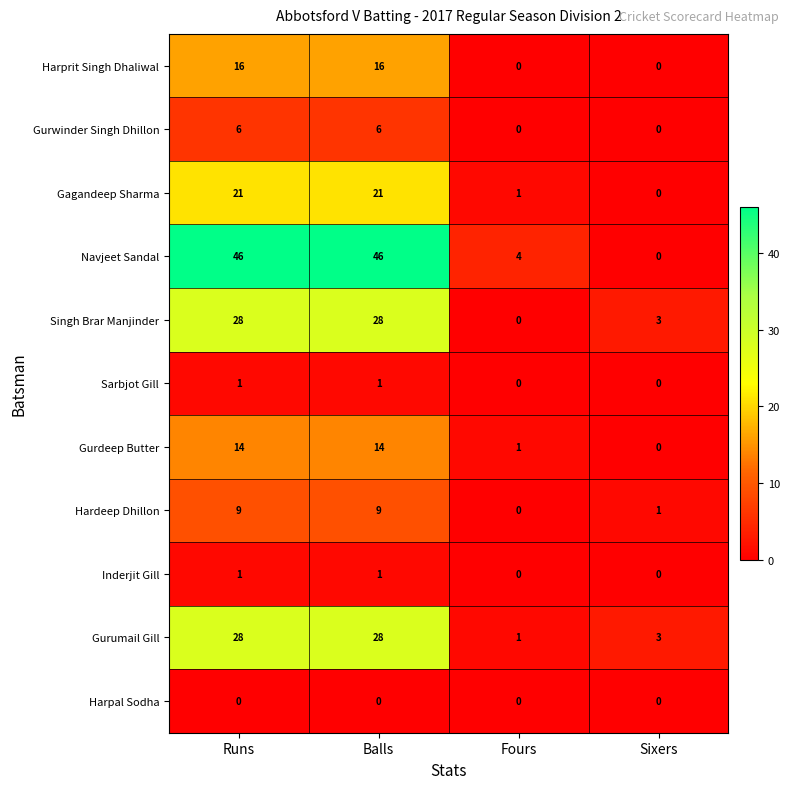

Count the Inderjit Gill values in the range 0 to 1.

4